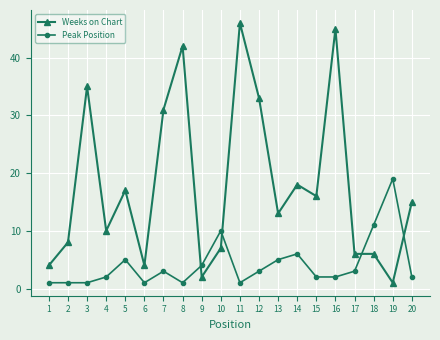

What is the average value of the Peak Position series?

4